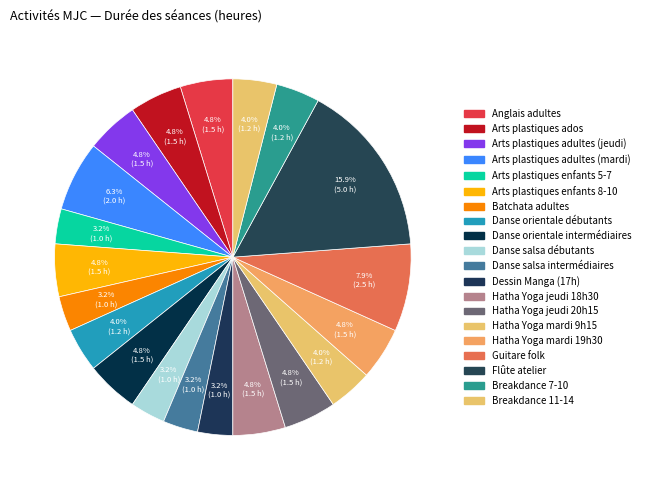

How many slices are in this pie chart?

20